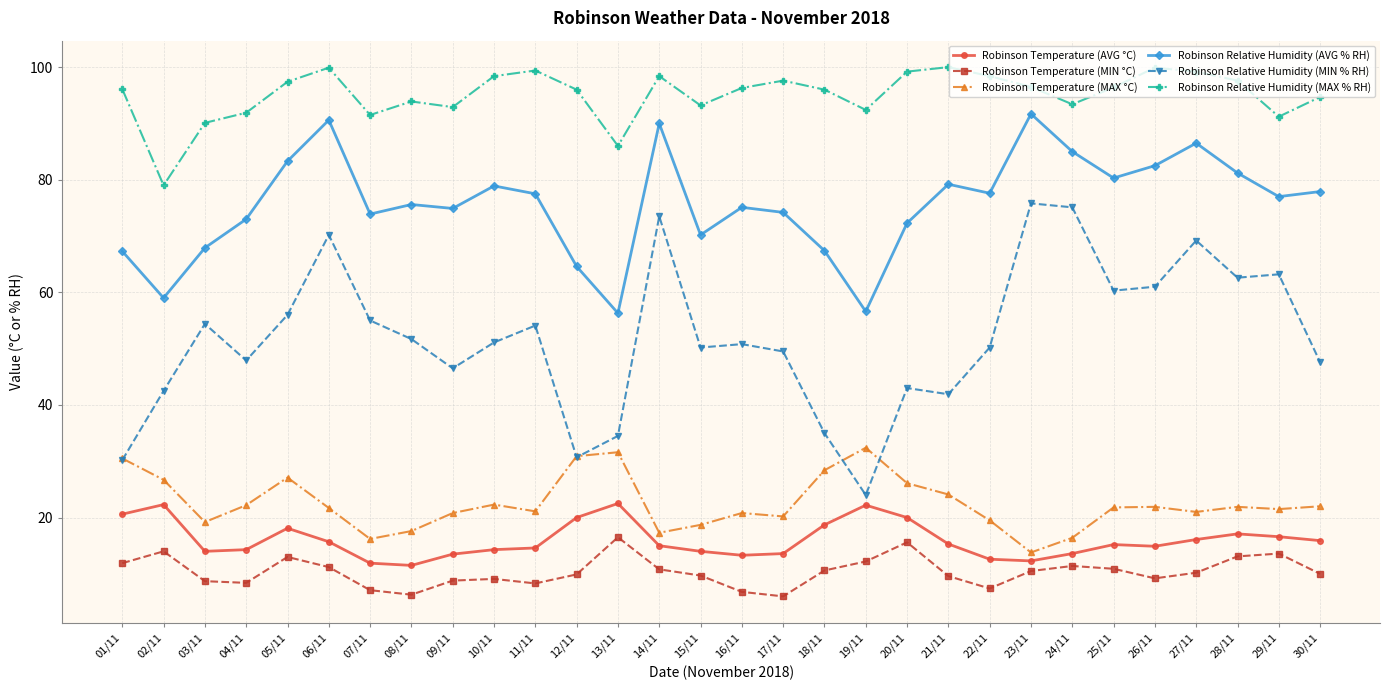

Is the value of Robinson Temperature (MIN °C) at 15/11 greater than the value of Robinson Relative Humidity (MIN % RH) at 18/11?

No